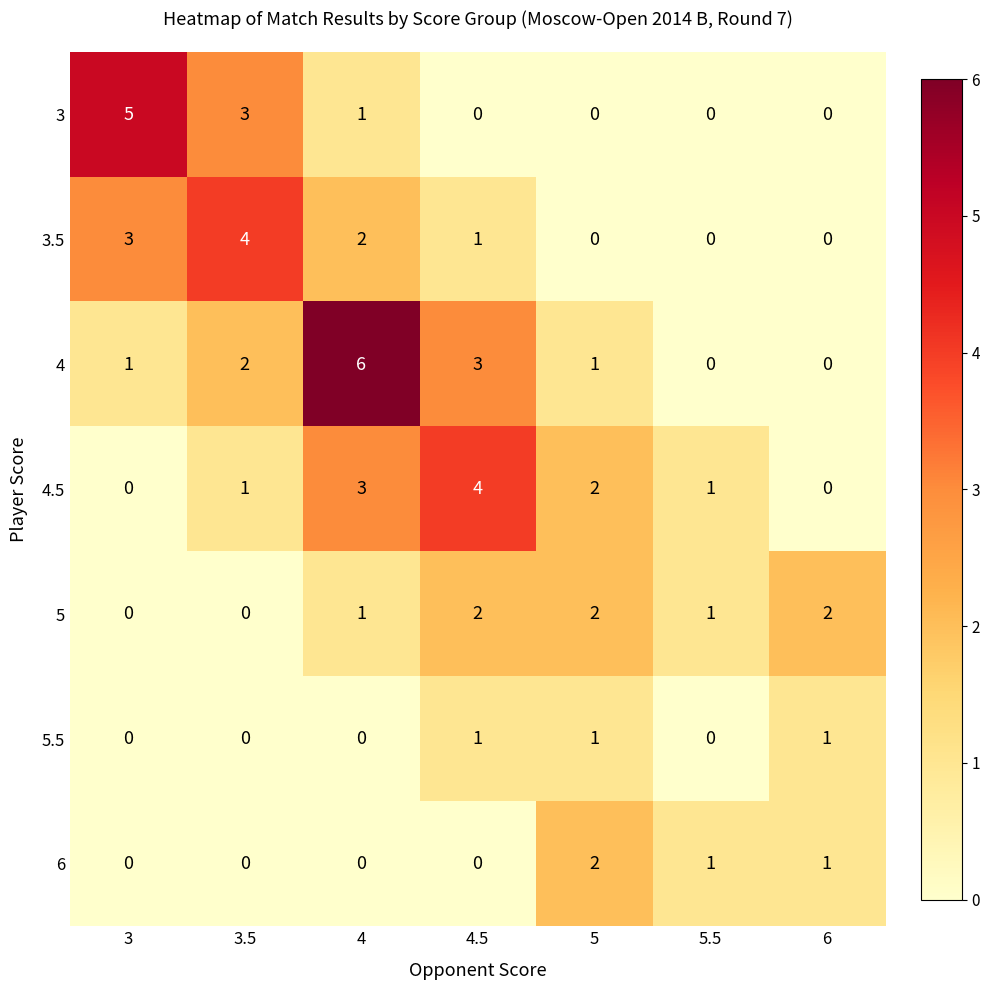

What is the difference between the maximum and minimum values in the 3.5 series?

4